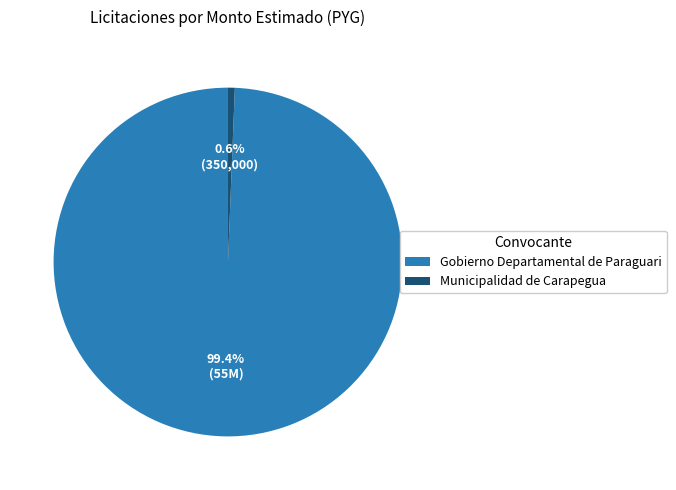

Is there any slice that represents more than half of the pie?

Yes